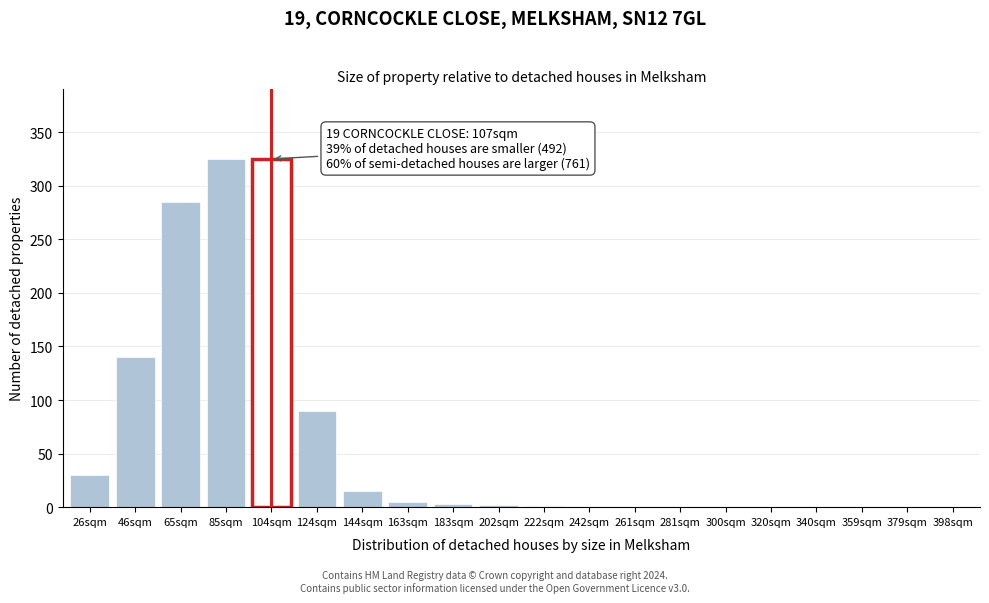

The value at 26sqm is 30. True or false?

True